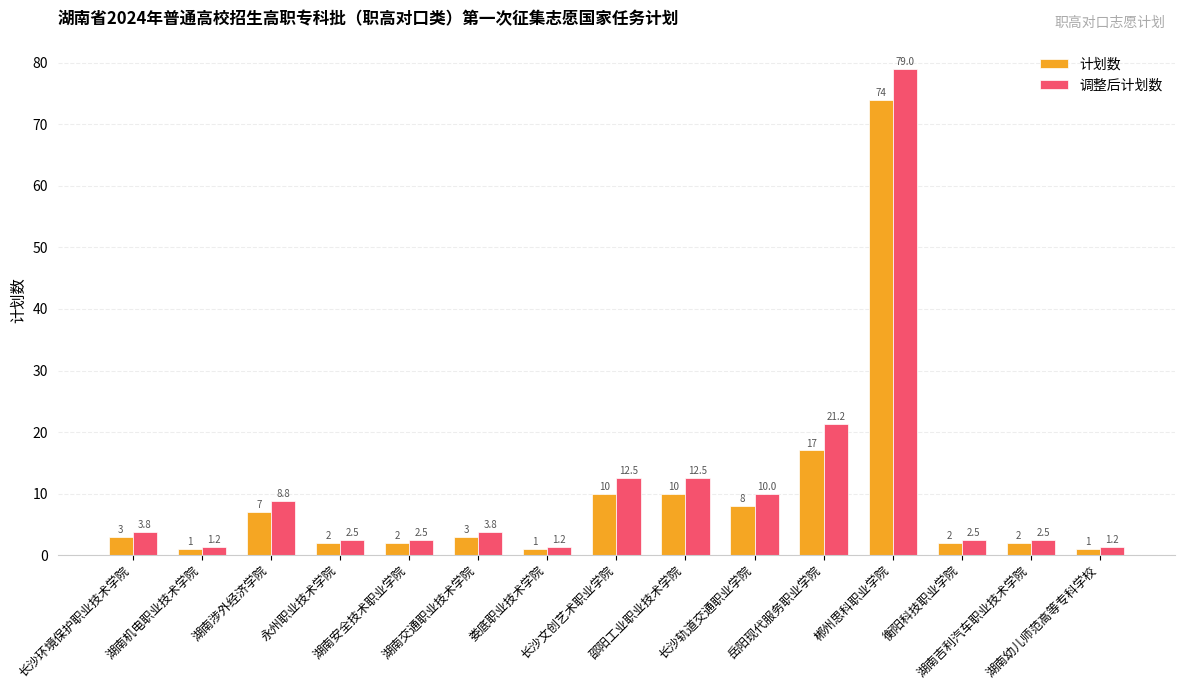

What is the smallest value displayed?

1.0